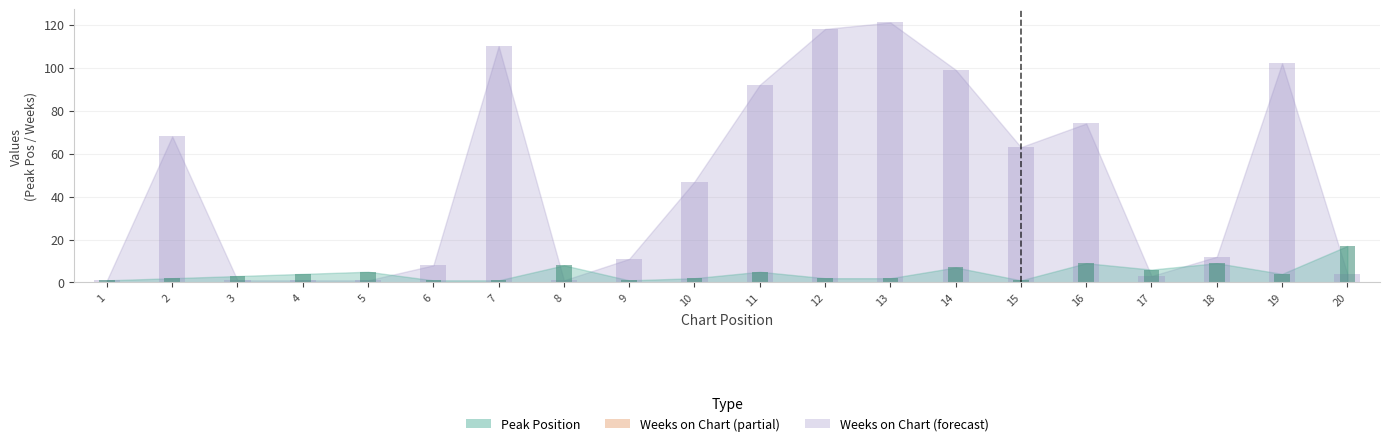

Reading right to left, what are all the values shown in this chart?

Peak Position: 17	4	9	6	9	1	7	2	2	5	2	1	8	1	1	5	4	3	2	1
Weeks on Chart: 4	102	12	3	74	63	99	121	118	92	47	11	1	110	8	1	1	1	68	1